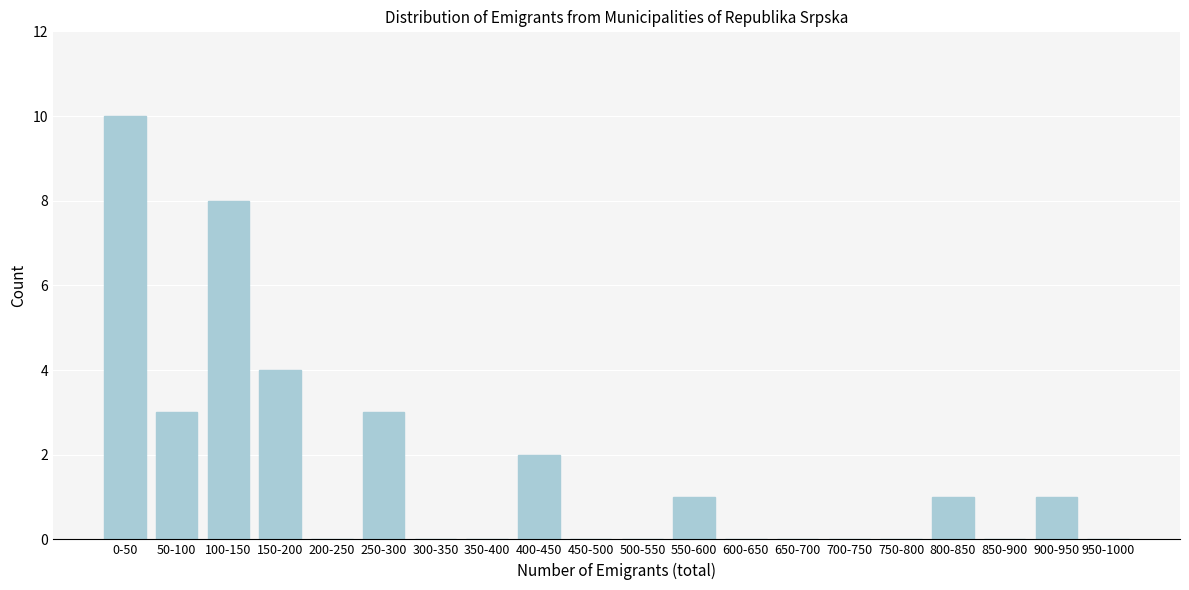

Reading left to right, extract all data points from this chart.

0-50=10	50-100=3	100-150=8	150-200=4	200-250=0	250-300=3	300-350=0	350-400=0	400-450=2	450-500=0	500-550=0	550-600=1	600-650=0	650-700=0	700-750=0	750-800=0	800-850=1	850-900=0	900-950=1	950-1000=0